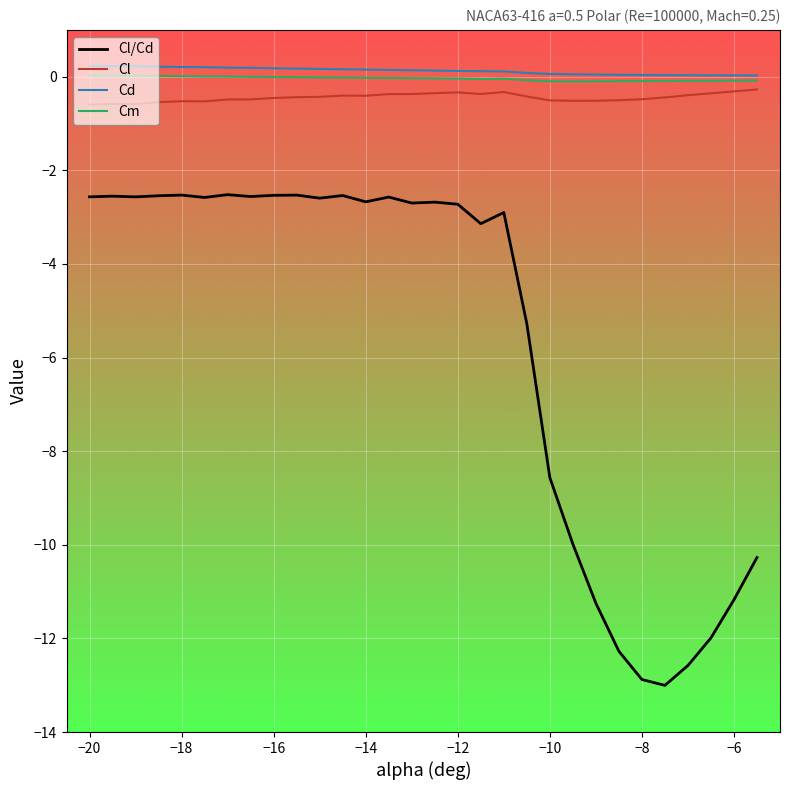

Rank the series by their maximum value, from highest to lowest.

Cd, Cm, Cl, Cl/Cd